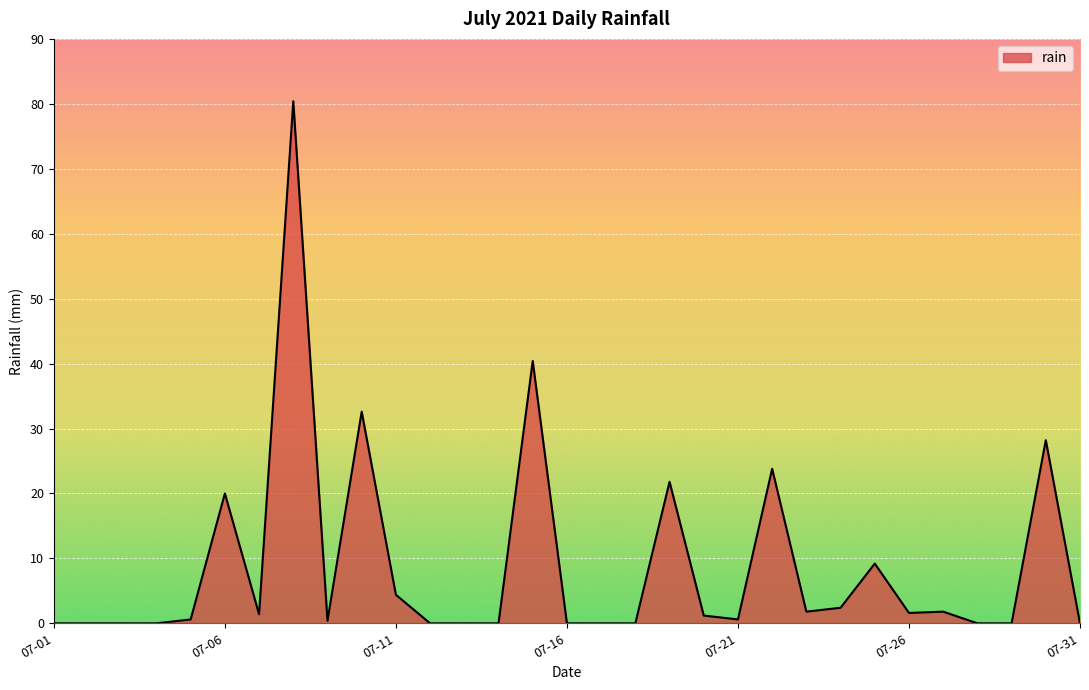

What is the greatest value displayed?

80.4